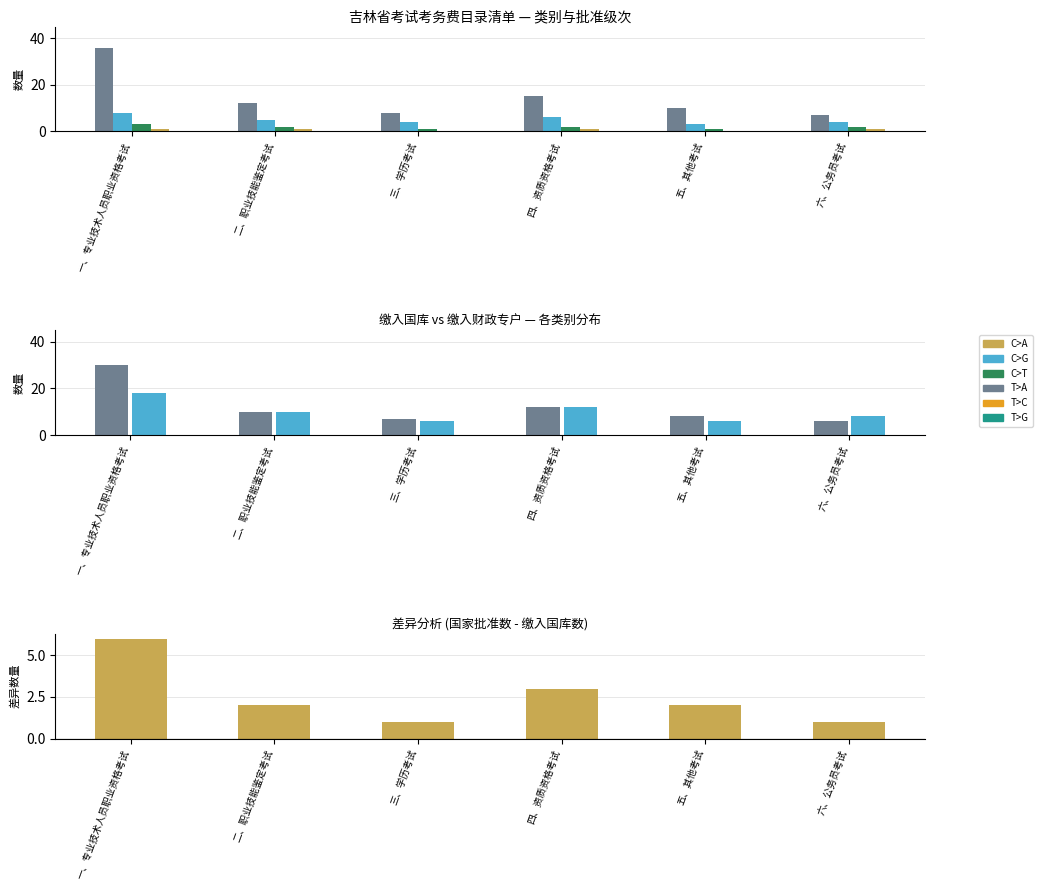

Between 四、资质资格考试 and 五、其他考试, which series saw the biggest shift?

缴入财政专户